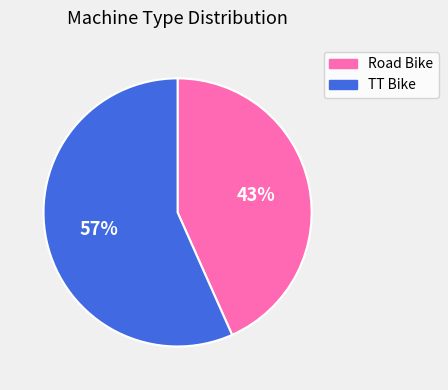

Is the sum of Road Bike and TT Bike greater than half?

Yes